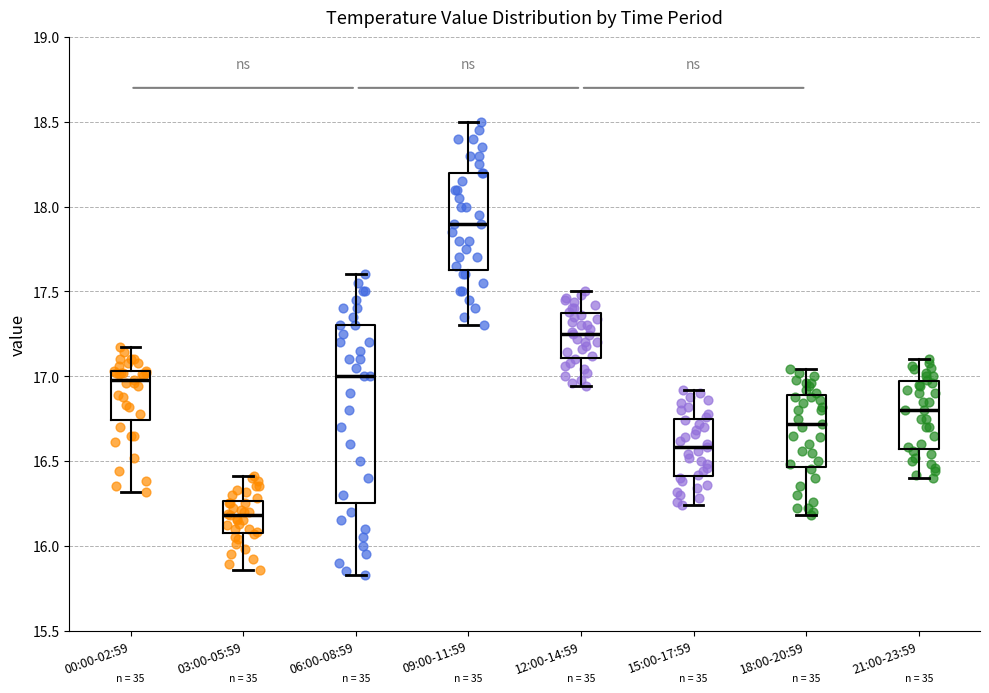

Which box has the lowest median line?

03:00-05:59